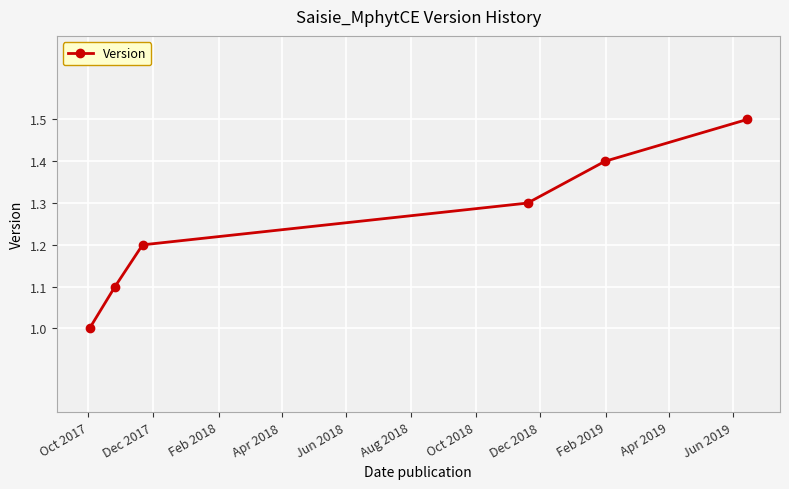

True or false: the data has more than 1 interior local peaks.

False